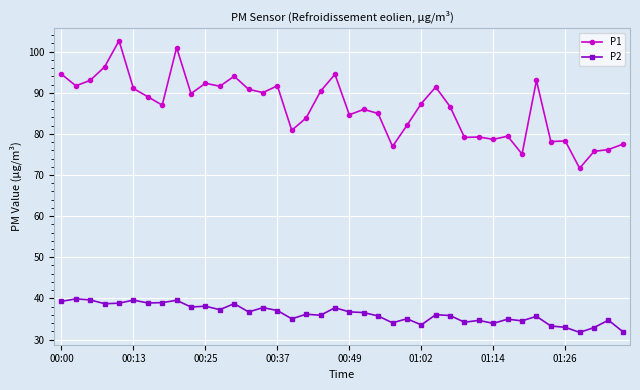

Count the number of categories in the chart.

40